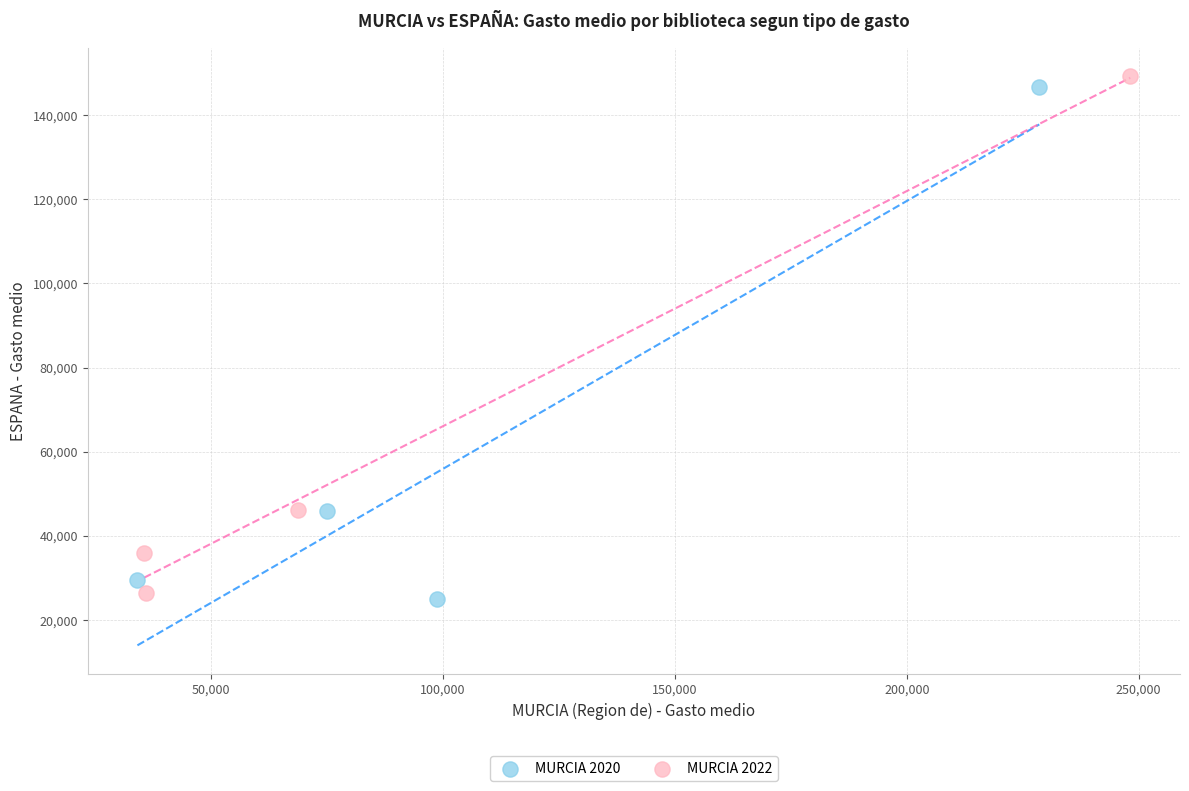

Which series reaches the maximum Y coordinate?

MURCIA 2022